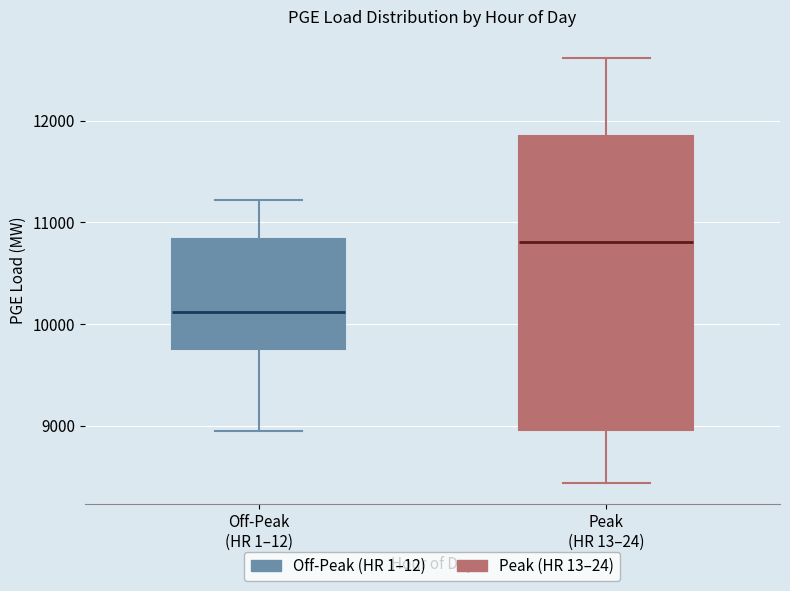

Where does the median line of the box for Off-Peak (HR 1–12) sit on the y-axis? The values are not printed on the chart, so give them approximately, as read against the axis.

10100